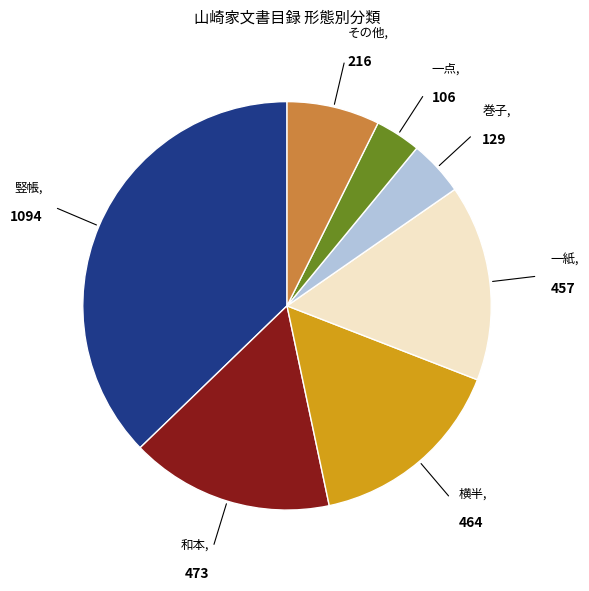

Between 横半 and 巻子, which is larger?

横半